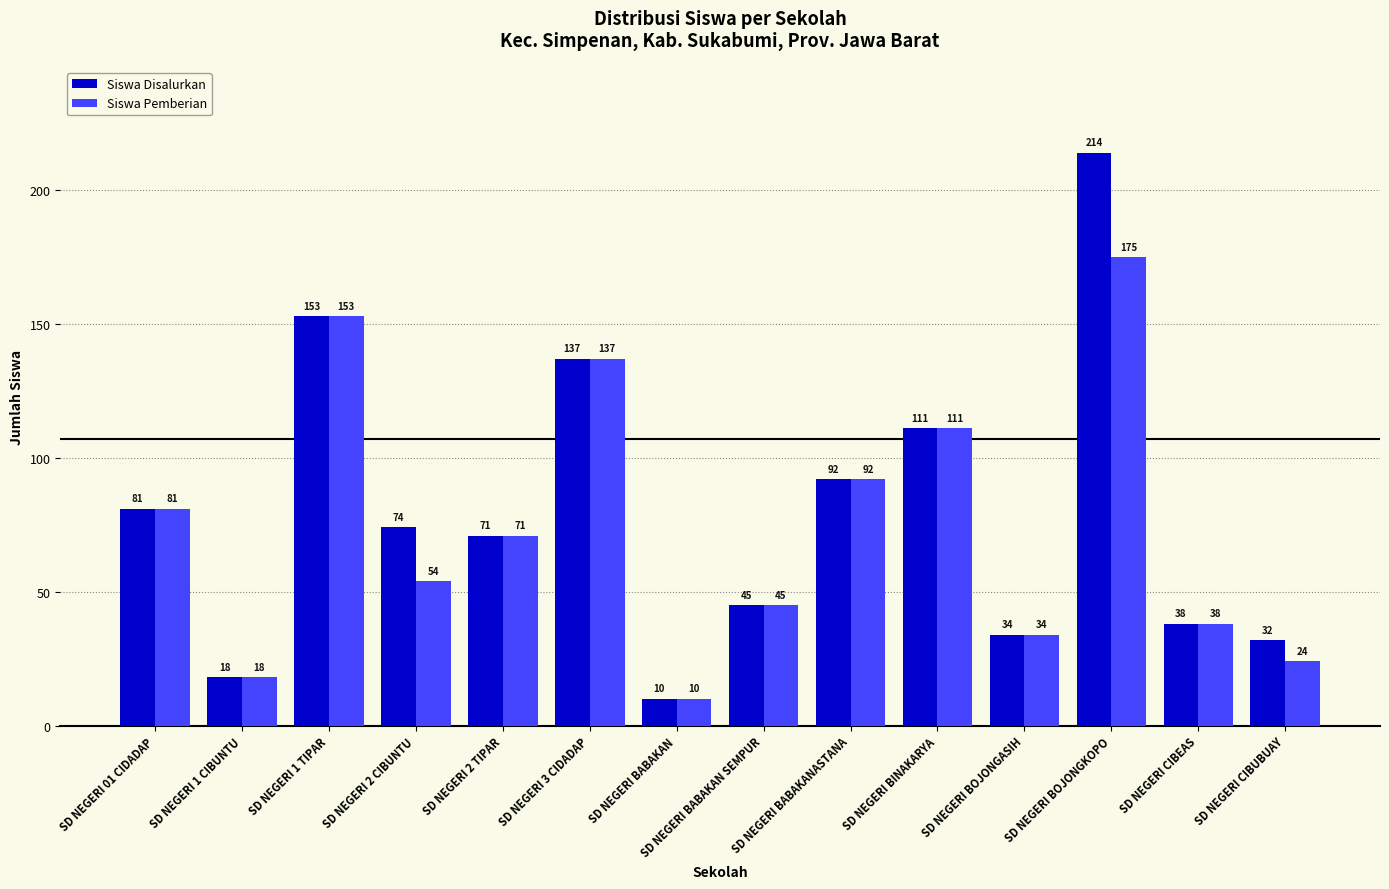

The value of Siswa Pemberian at SD NEGERI BABAKANASTANA is 92. True or false?

True